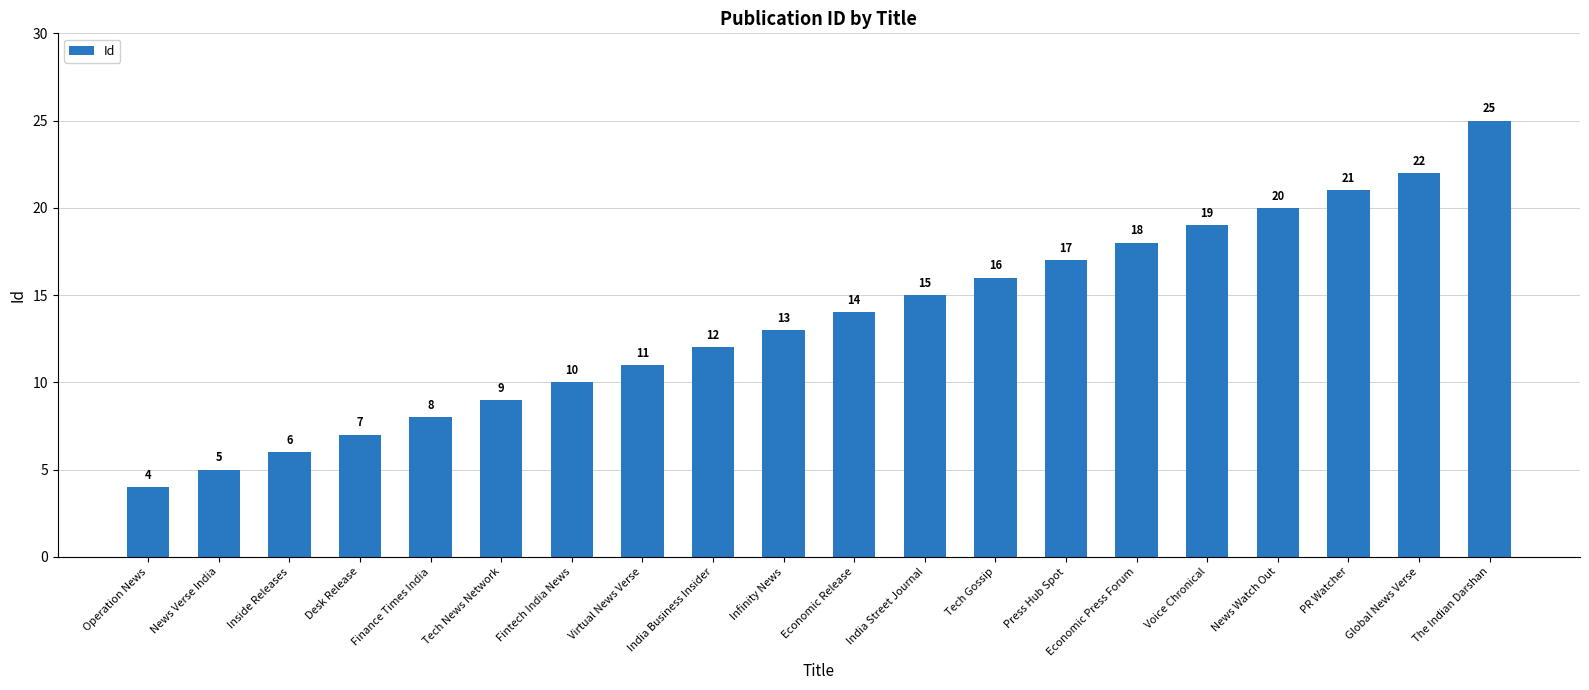

What is the sum of all values?

272